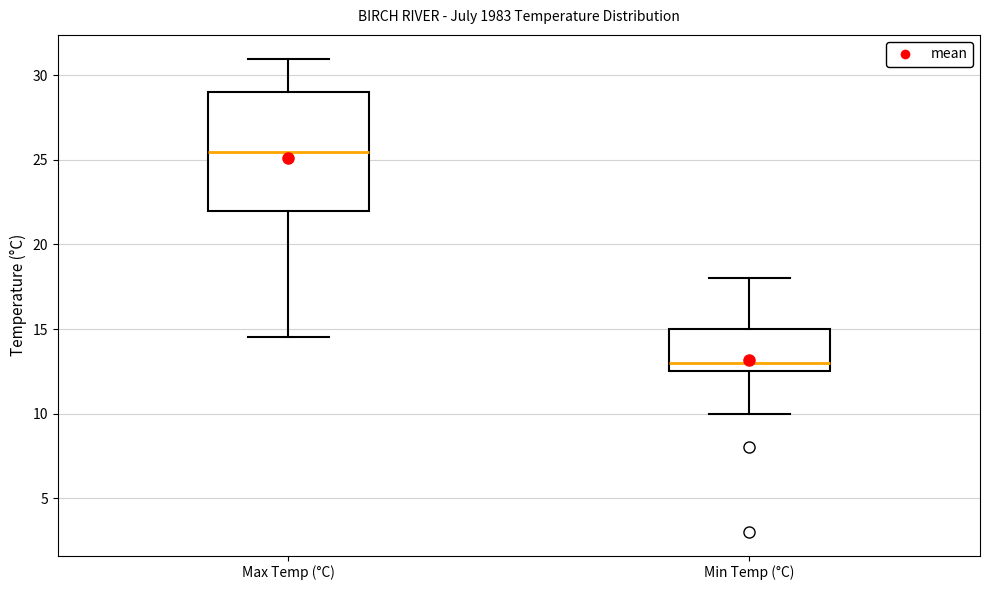

Reading left to right, transcribe this box plot: for each box, give where its median line is, the range the box spans, and where its two whiskers end, as read against the y-axis. The values are not printed on the chart, so give them approximately, as read against the axis.

Max Temp (°C): median 25.5, box 22.0 to 29.0, whiskers 14.5 to 31.0
Min Temp (°C): median 13.0, box 12.5 to 15.0, whiskers 10.0 to 18.0